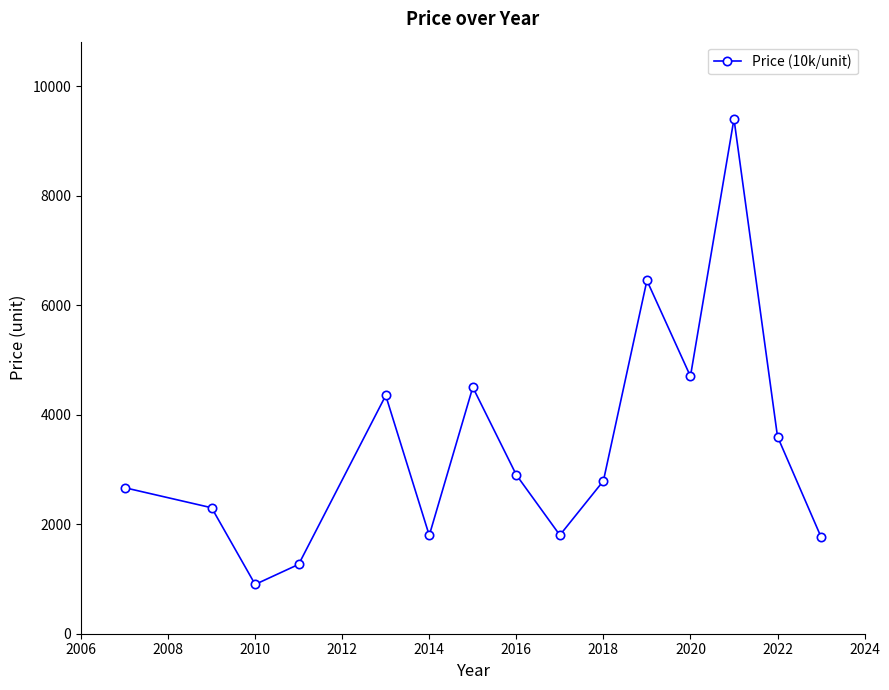

How many interior local valleys (lower than both neighbors) does the data have?

4